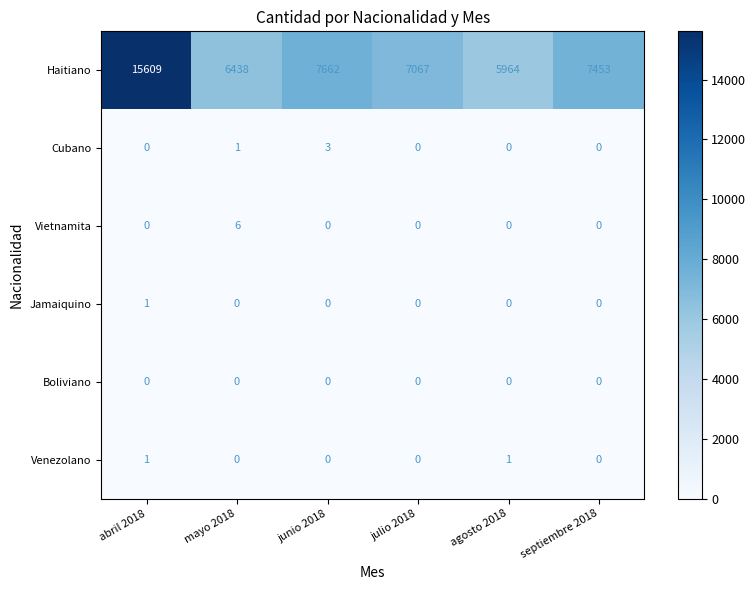

The Vietnamita series shows 2 at agosto 2018. True or false?

False